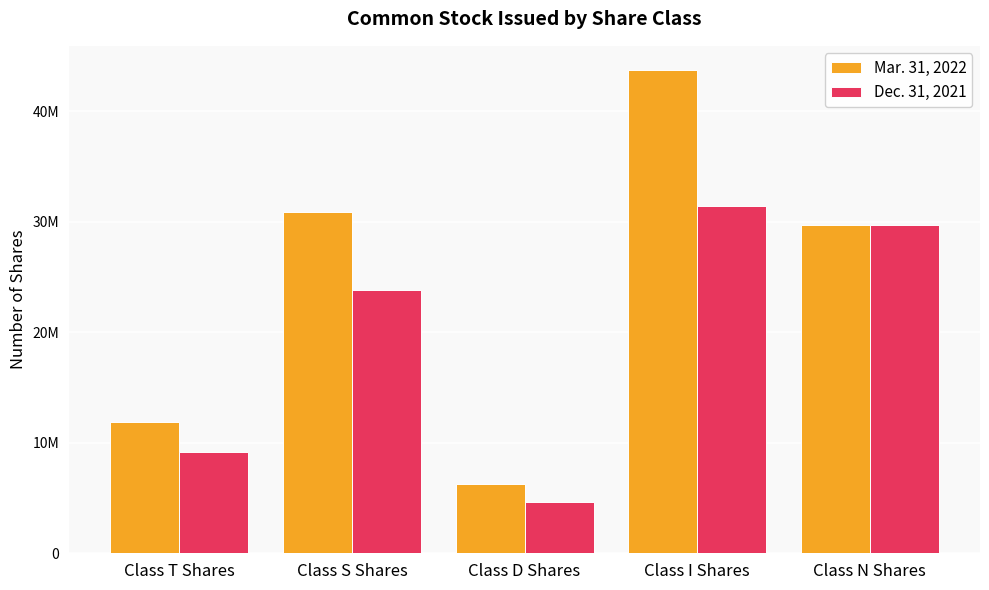

Does the chart contain stacked bars?

No